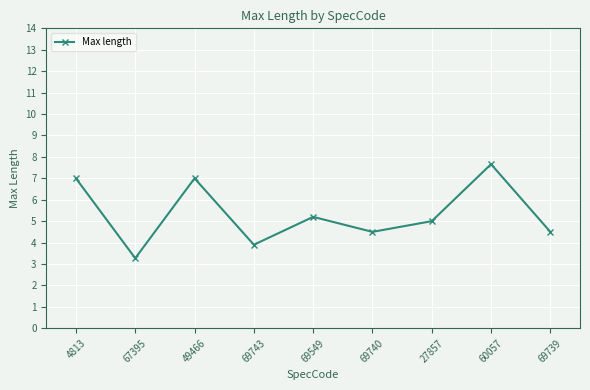

Which label corresponds to the smallest value in the chart?

67395